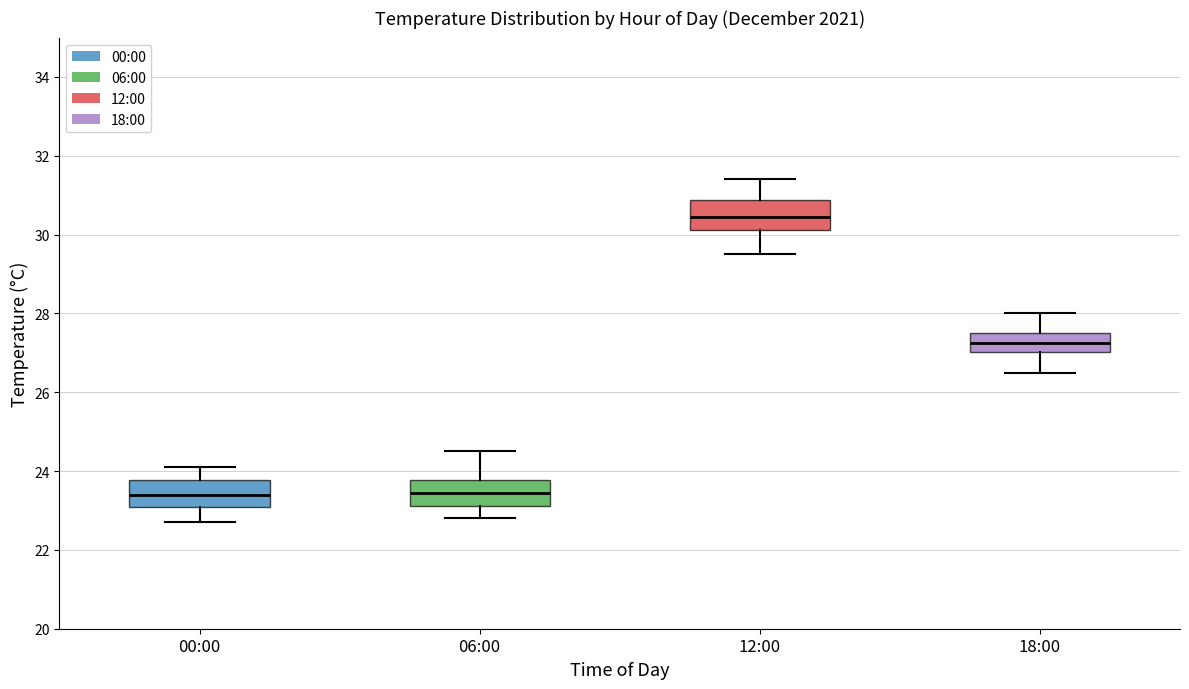

Which box has the highest median line?

12:00